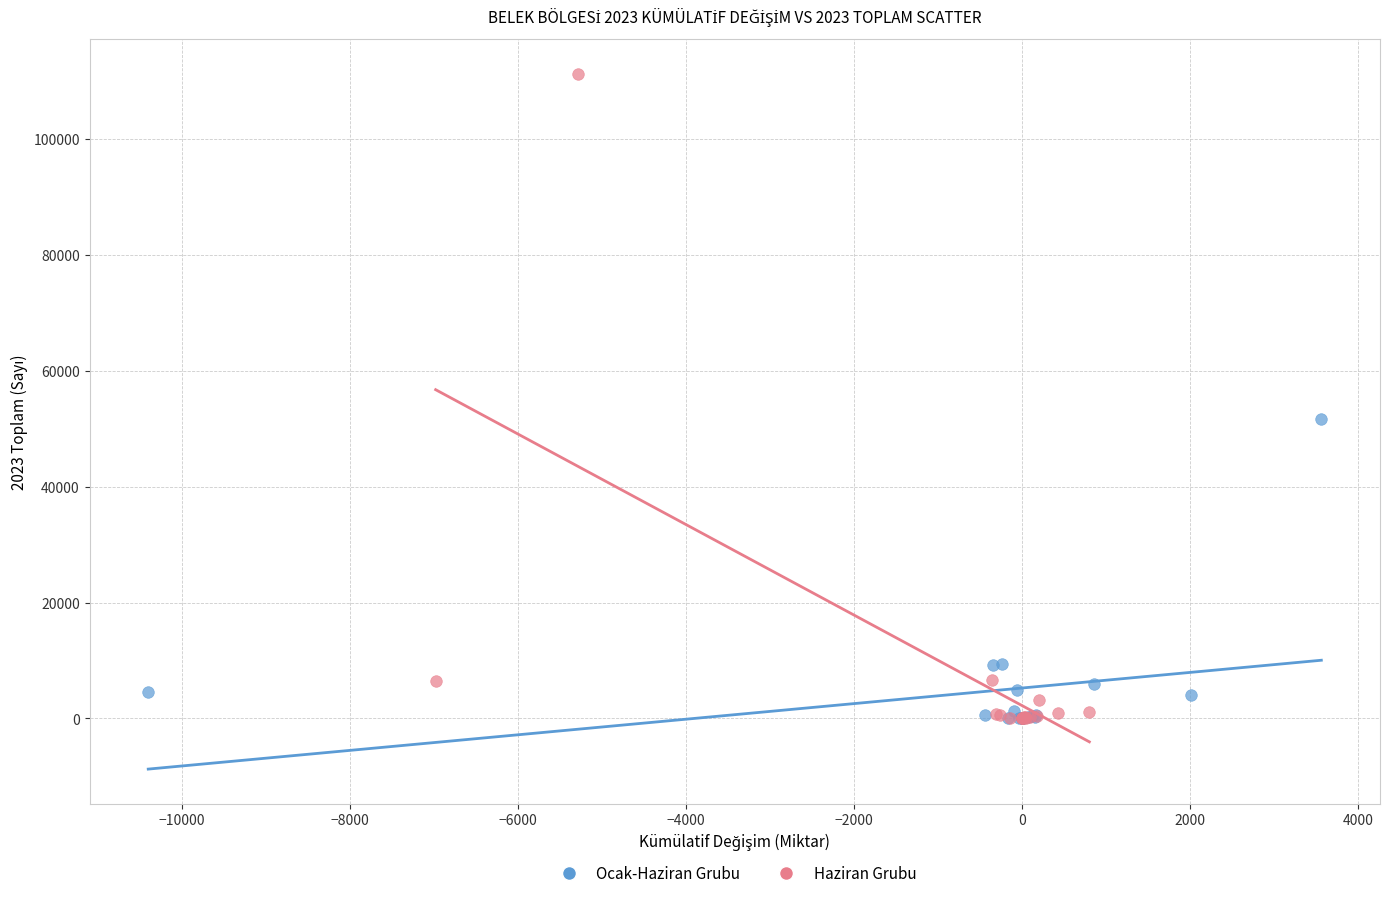

Which series has the largest Y range (max minus min)?

Haziran Grubu